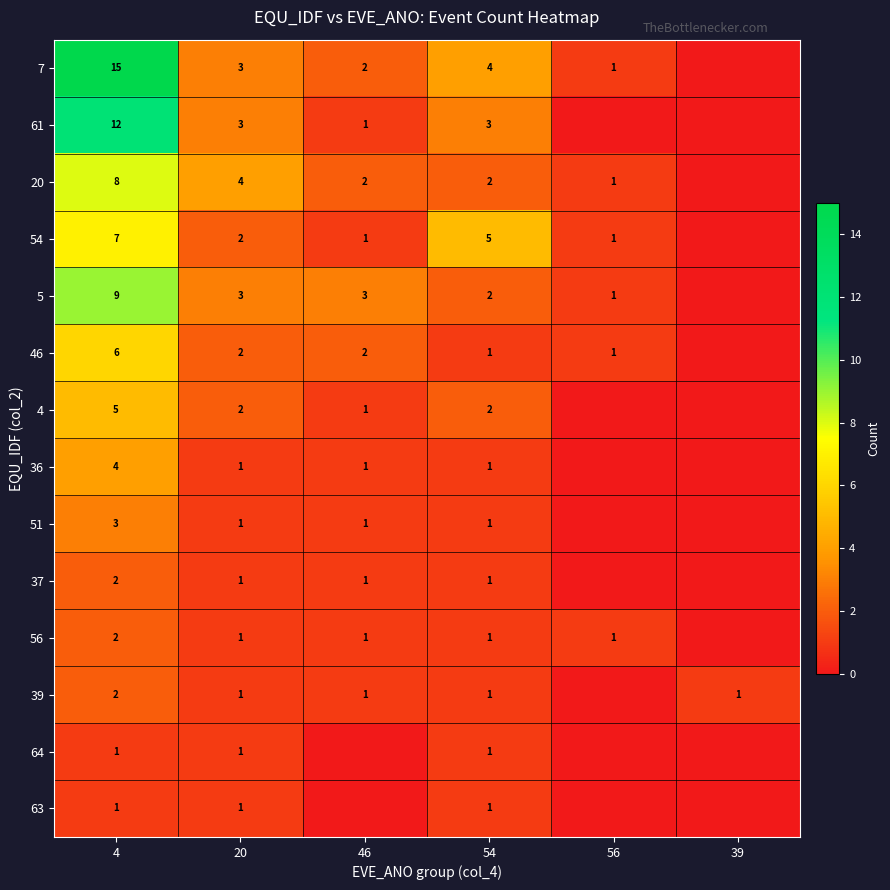

The 51 series shows 0 at 20. True or false?

False